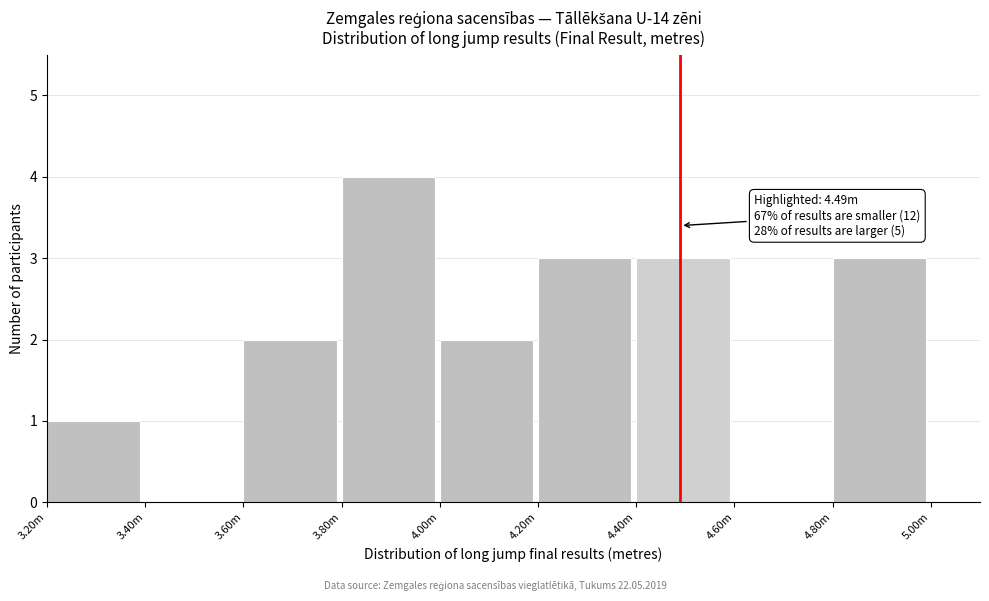

Reading left to right, list all the values displayed in this chart.

3.20m=1	3.40m=0	3.60m=2	3.80m=4	4.00m=2	4.20m=3	4.40m=3	4.60m=0	4.80m=3	5.00m=0